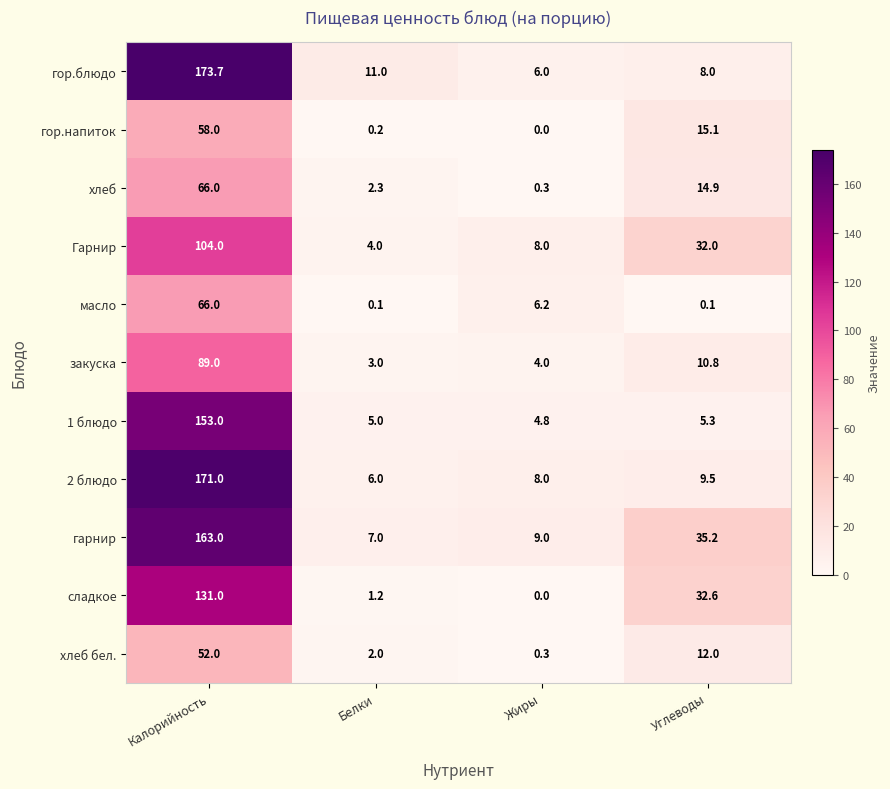

Rank the categories by хлеб value from lowest to highest.

Жиры, Белки, Углеводы, Калорийность